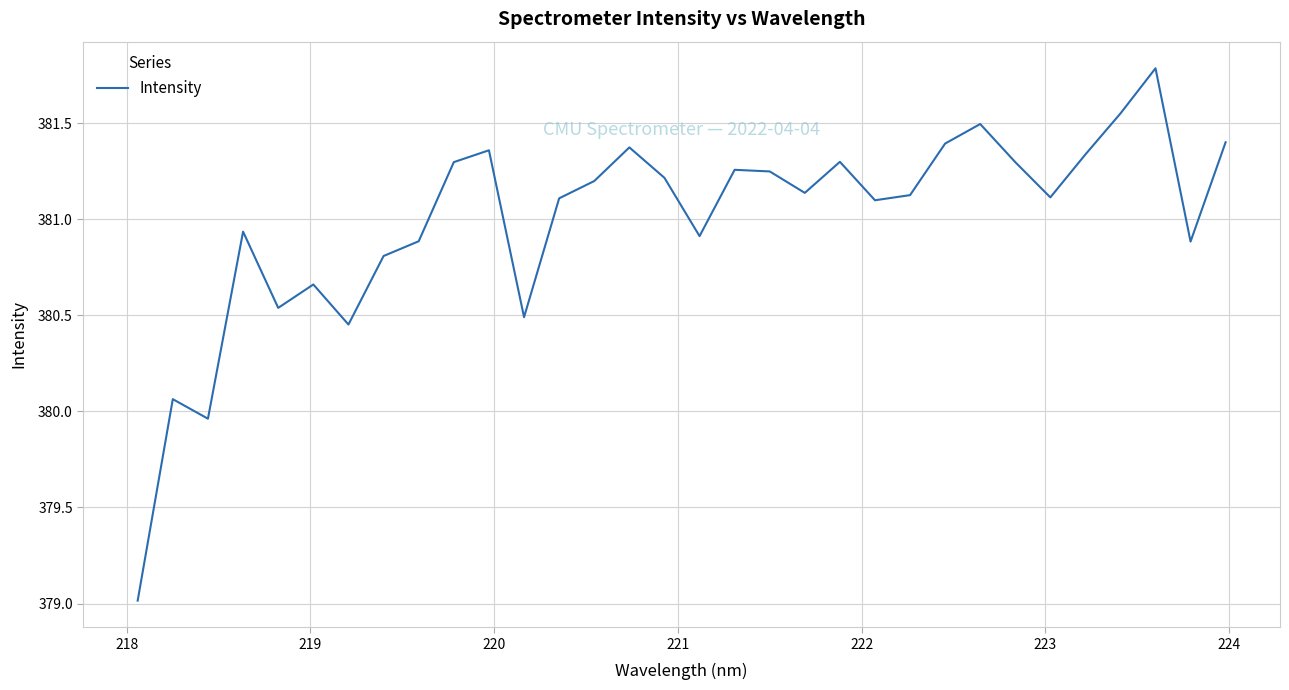

What is the smallest value displayed?

379.0